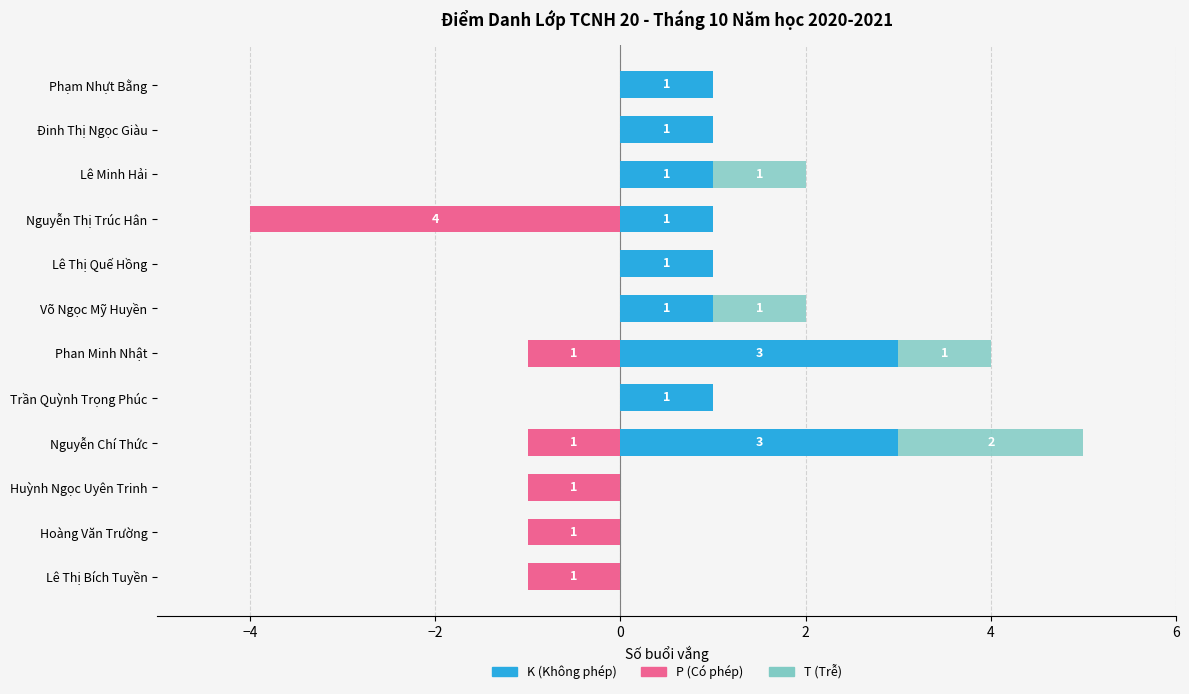

At Lê Minh Hải, list the series in order from smallest to largest.

P (Có phép), K (Không phép), T (Trễ)